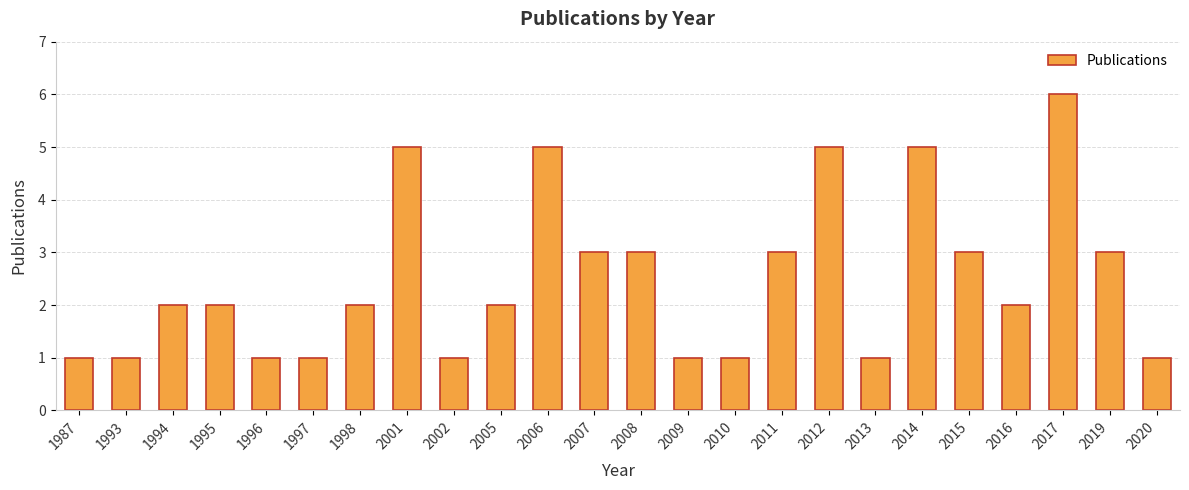

Count the number of data series in this chart.

1